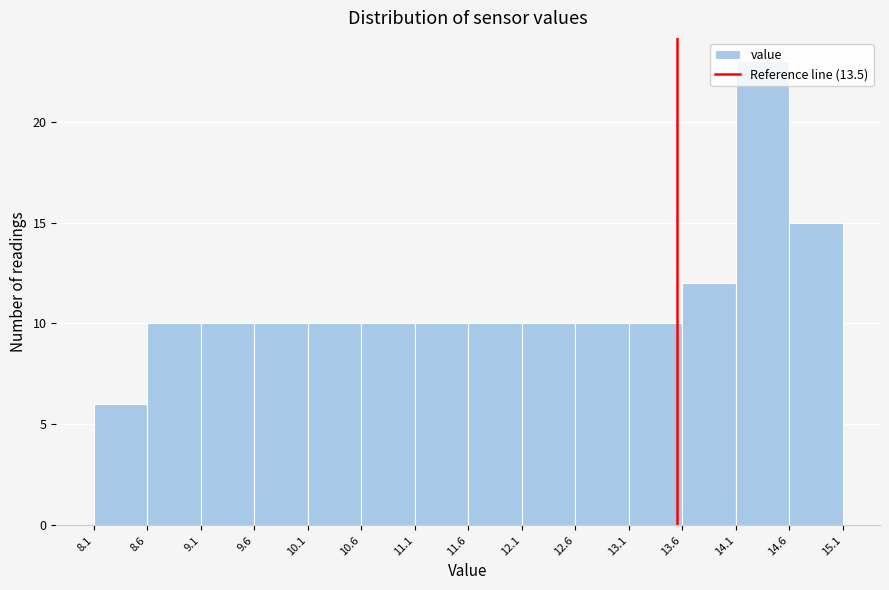

How tall is the bar that spans 8.1 to 8.6 on the x-axis? The values are not printed on the chart, so give them approximately, as read against the axis.

6